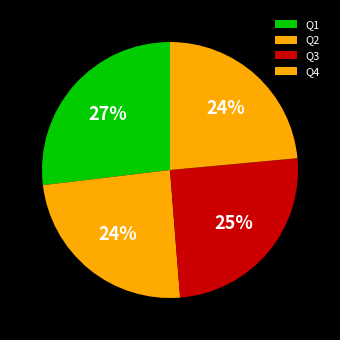

Which has a higher value, Q4 or Q3?

Q3